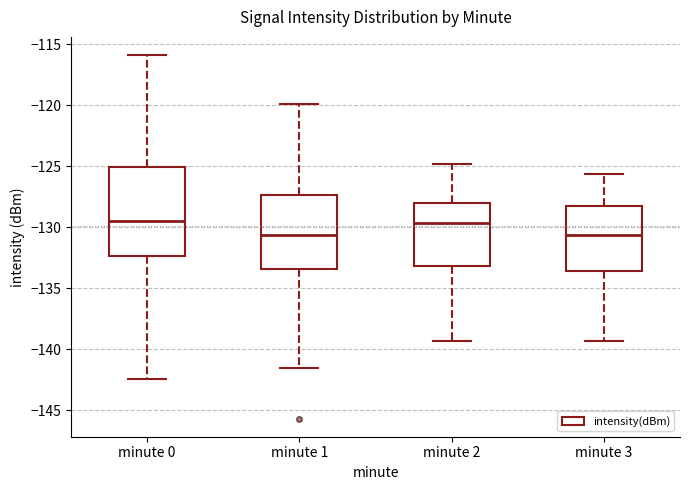

Where is the lower edge of the box for minute 2 on the y-axis? The values are not printed on the chart, so give them approximately, as read against the axis.

-133.0